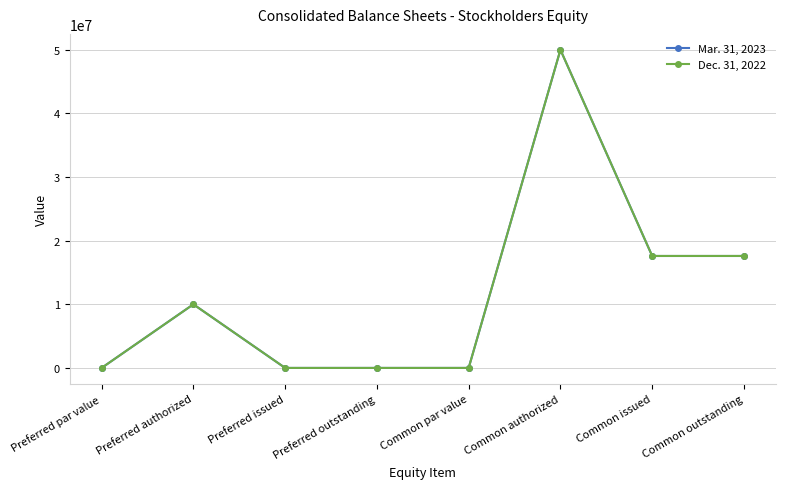

What are all the series names shown in the legend?

Mar. 31, 2023, Dec. 31, 2022